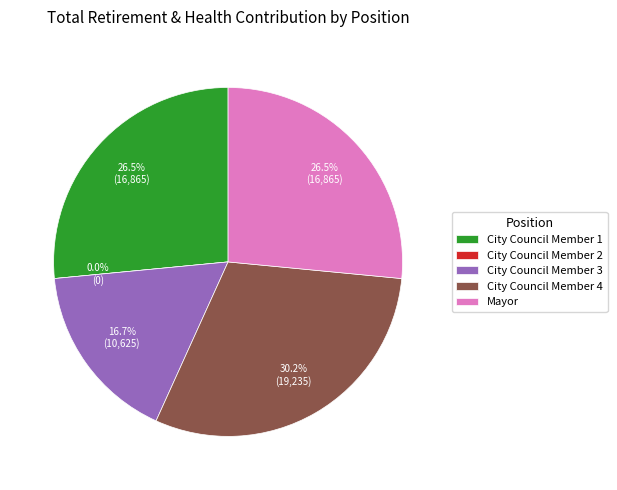

Rank the categories by value from highest to lowest.

City Council Member (19235), City Council Member (16865), Mayor (16865), City Council Member (10625), City Council Member (0)